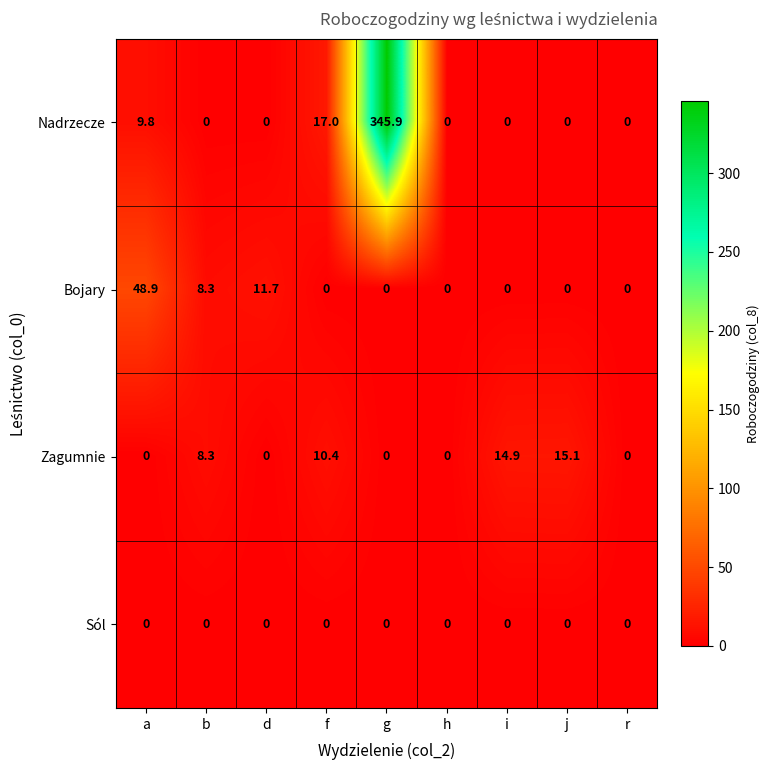

What is the sum of the Nadrzecze values at i and f?

17.0